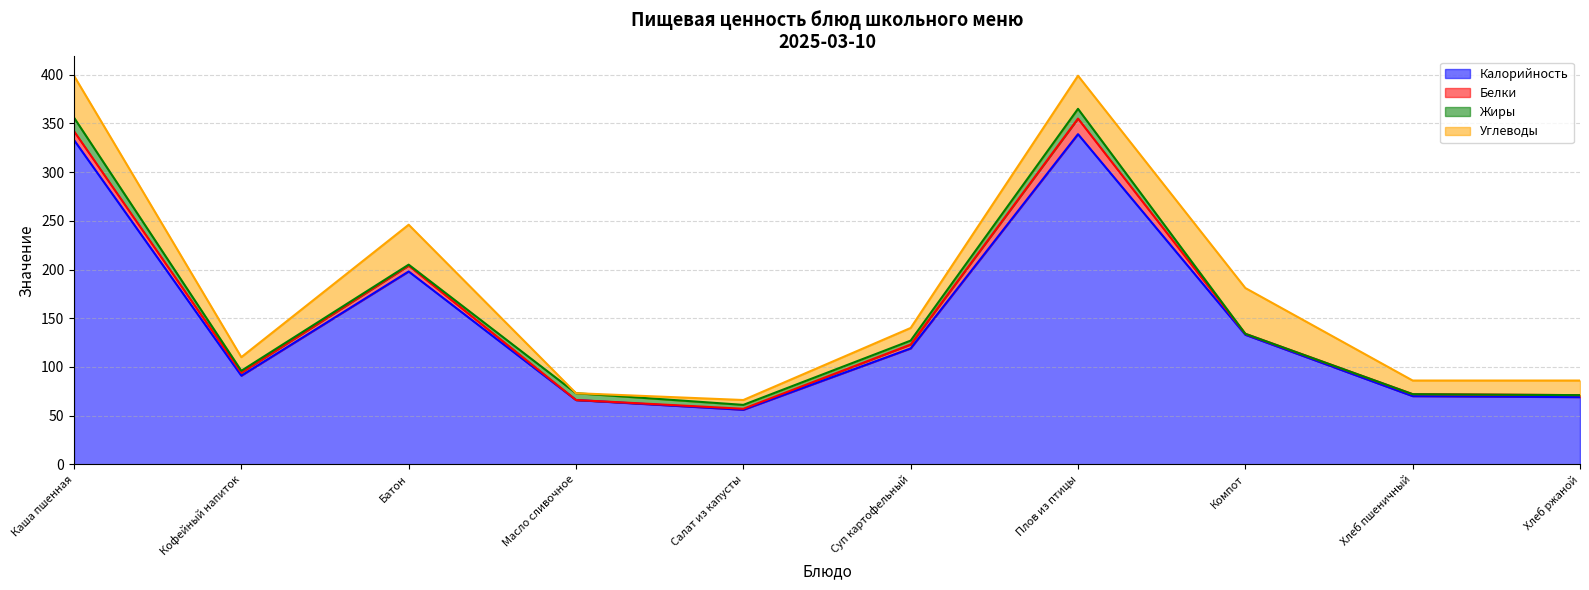

At how many categories does at least one series exceed 169?

3